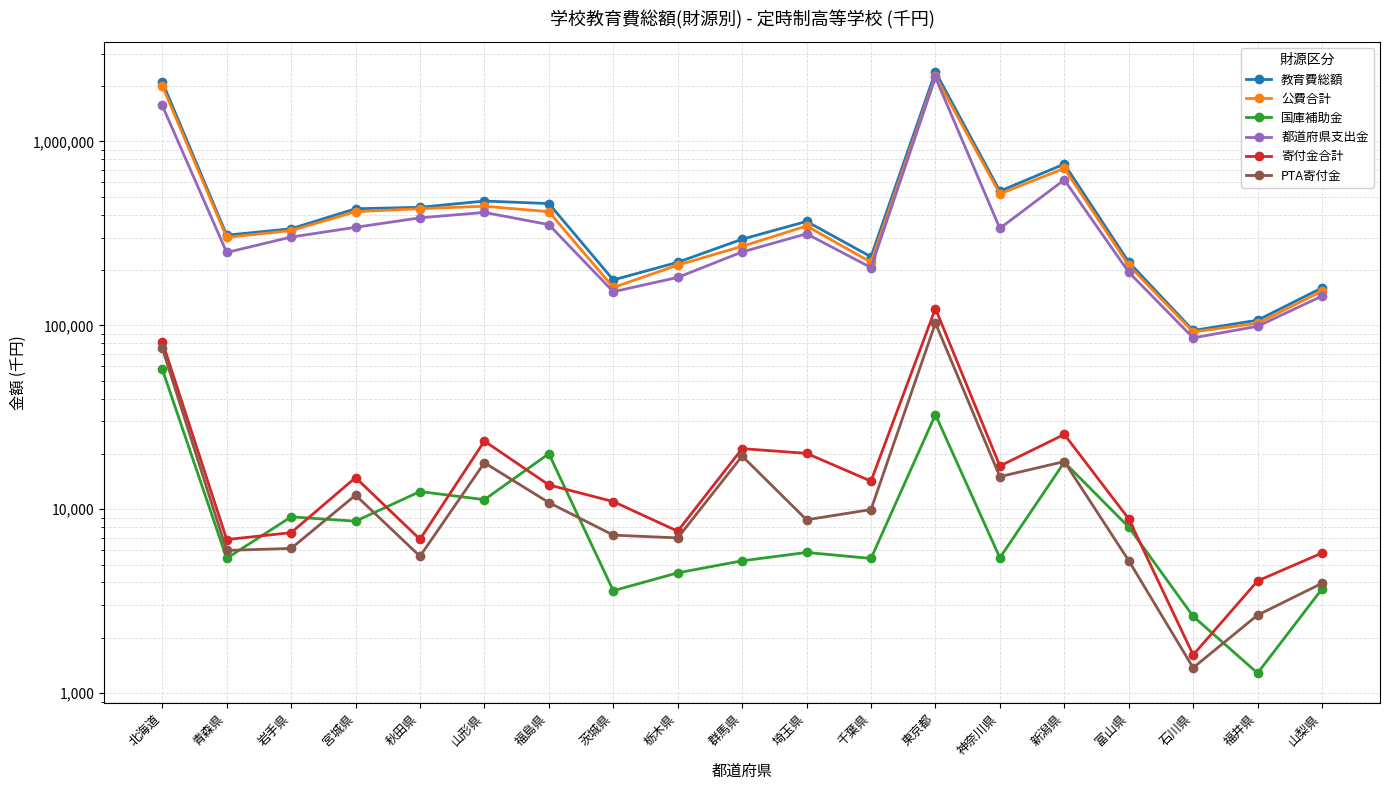

Which series has the largest range (max minus min)?

教育費総額